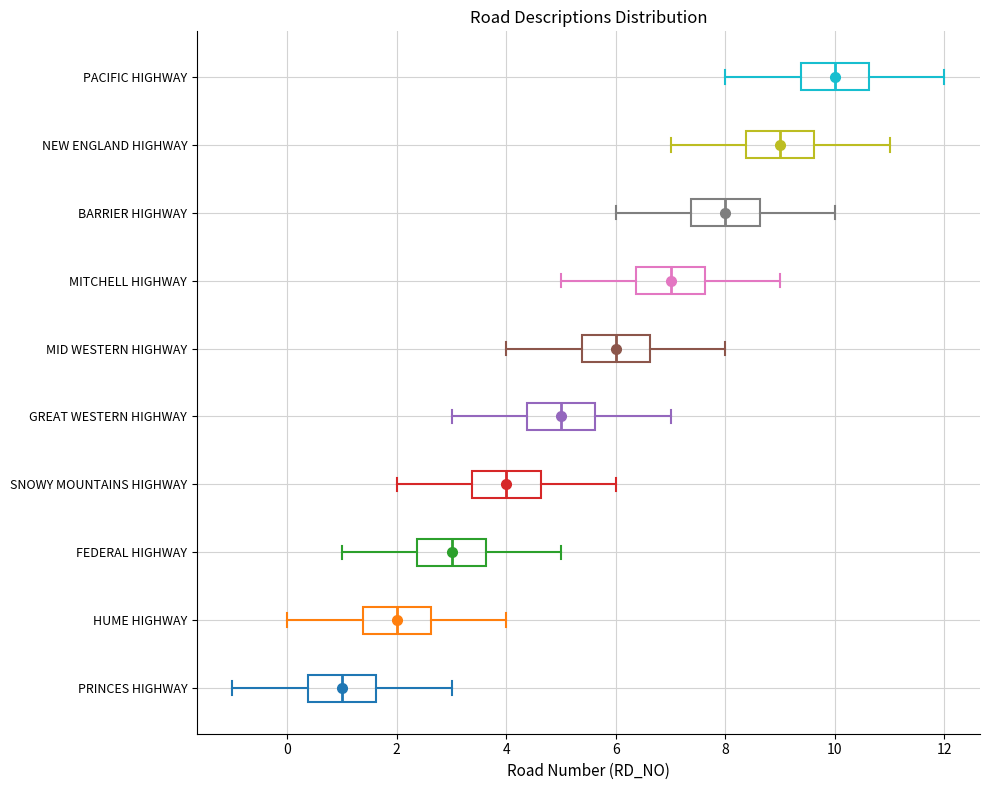

Reading bottom to top, transcribe this box plot: for each box, give where its median line is, the range the box spans, and where its two whiskers end, as read against the x-axis. The values are not printed on the chart, so give them approximately, as read against the axis.

PRINCES HIGHWAY: median 1.0, box 0.4 to 1.6, whiskers -1.0 to 3.0
HUME HIGHWAY: median 2.0, box 1.4 to 2.6, whiskers 0.0 to 4.0
FEDERAL HIGHWAY: median 3.0, box 2.4 to 3.6, whiskers 1.0 to 5.0
SNOWY MOUNTAINS HIGHWAY: median 4.0, box 3.4 to 4.6, whiskers 2.0 to 6.0
GREAT WESTERN HIGHWAY: median 5.0, box 4.4 to 5.6, whiskers 3.0 to 7.0
MID WESTERN HIGHWAY: median 6.0, box 5.4 to 6.6, whiskers 4.0 to 8.0
MITCHELL HIGHWAY: median 7.0, box 6.4 to 7.6, whiskers 5.0 to 9.0
BARRIER HIGHWAY: median 8.0, box 7.4 to 8.6, whiskers 6.0 to 10.0
NEW ENGLAND HIGHWAY: median 9.0, box 8.4 to 9.6, whiskers 7.0 to 11.0
PACIFIC HIGHWAY: median 10.0, box 9.4 to 10.6, whiskers 8.0 to 12.0